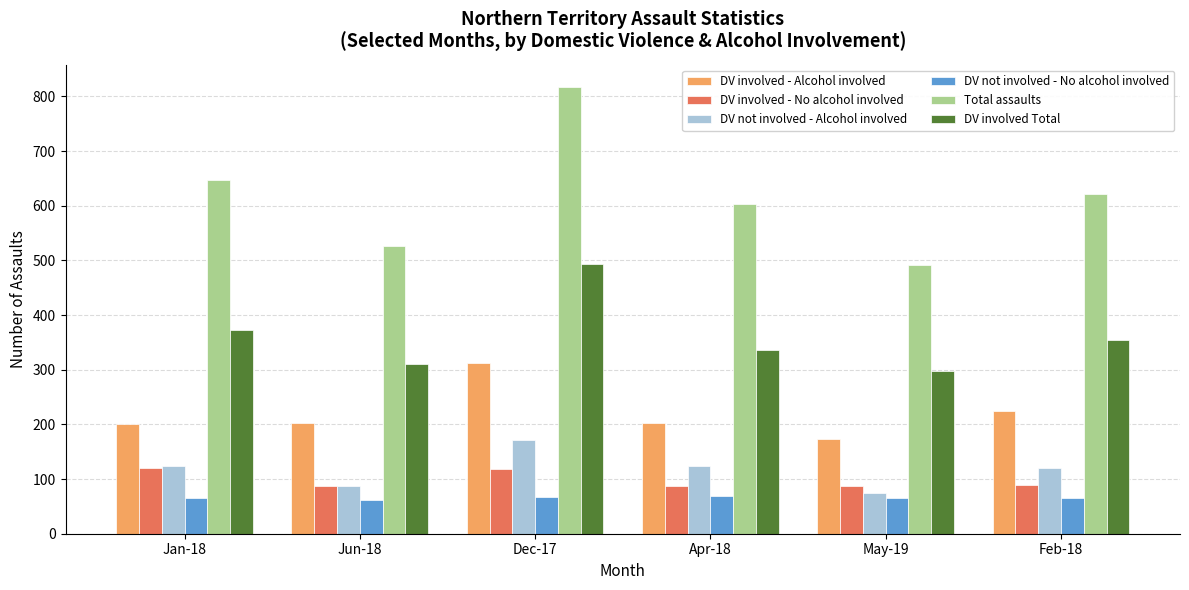

Which series has the widest spread of values?

Total assaults